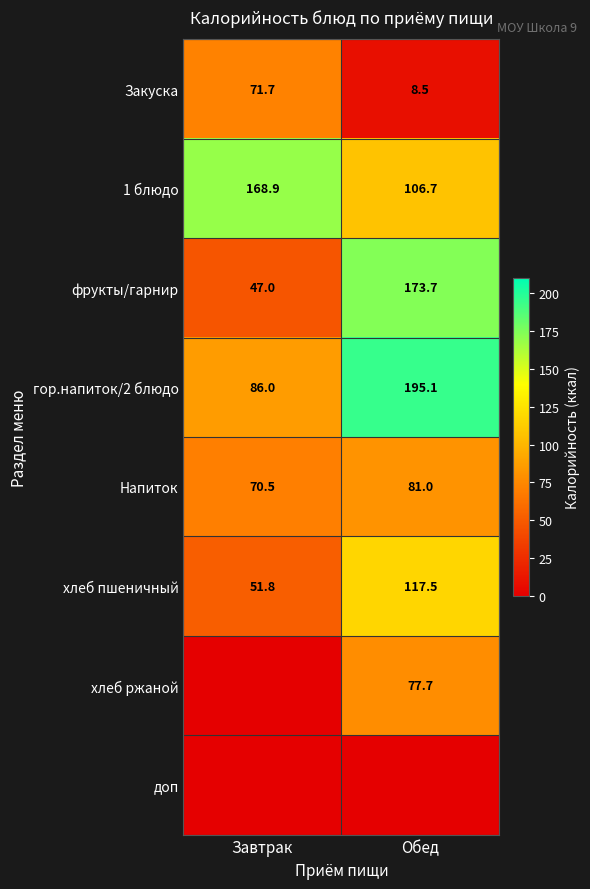

What is the difference between the maximum and minimum values in the фрукты/гарнир series?

126.7